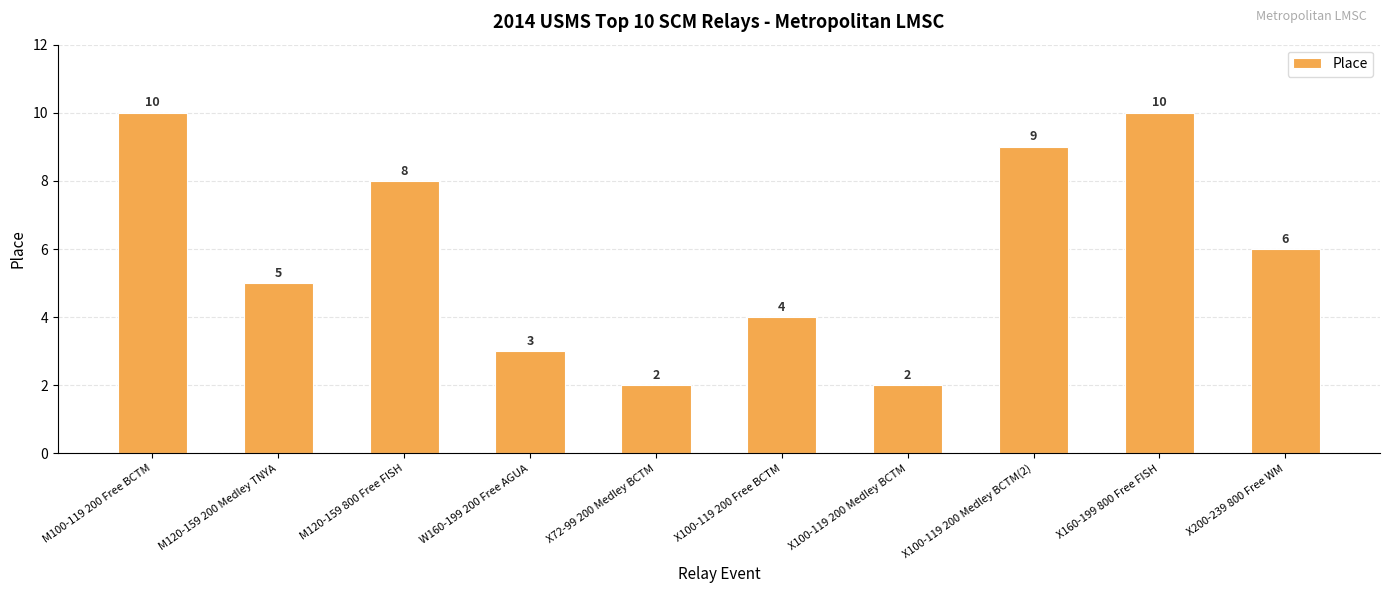

Which has a higher value, M100-119 200 Free BCTM or X100-119 200 Medley BCTM(2)?

M100-119 200 Free BCTM